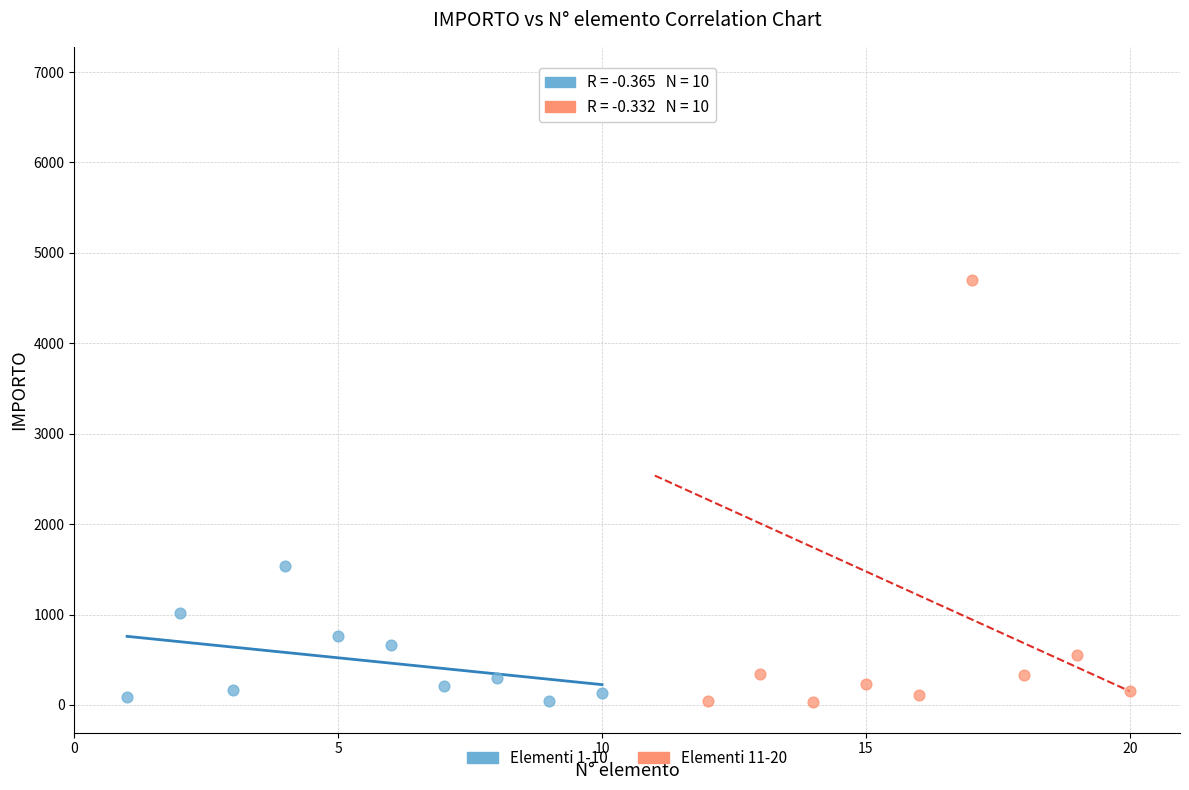

Which series has the largest Y range (max minus min)?

Elementi 11-20